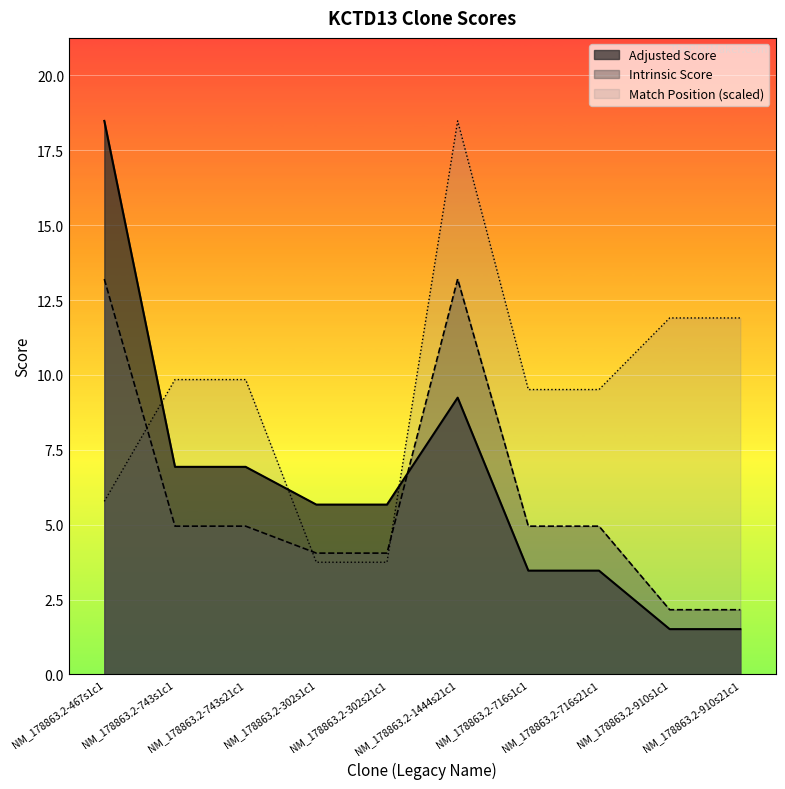

At NM_178863.2-467s1c1, list the series in order from smallest to largest.

Match Position (scaled), Intrinsic Score, Adjusted Score